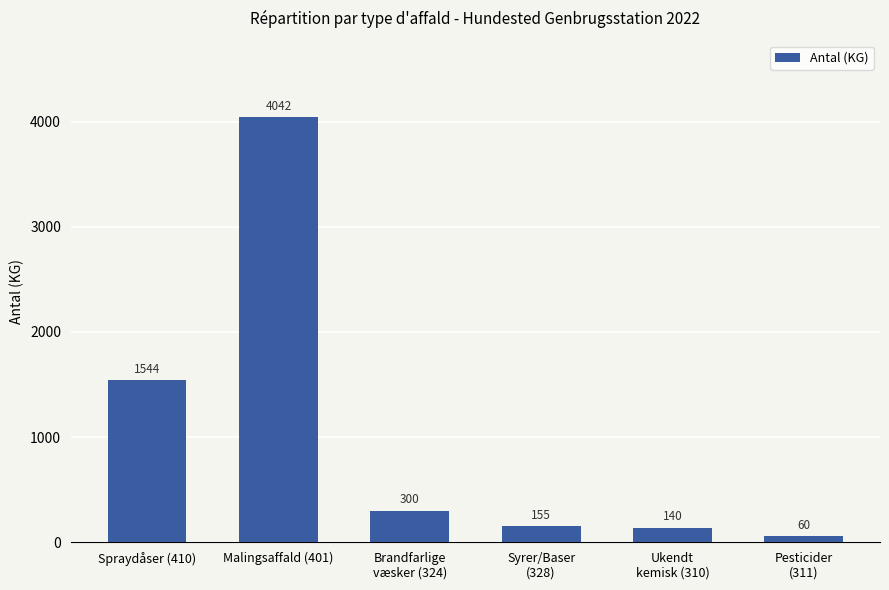

What is the smallest value displayed?

60.0